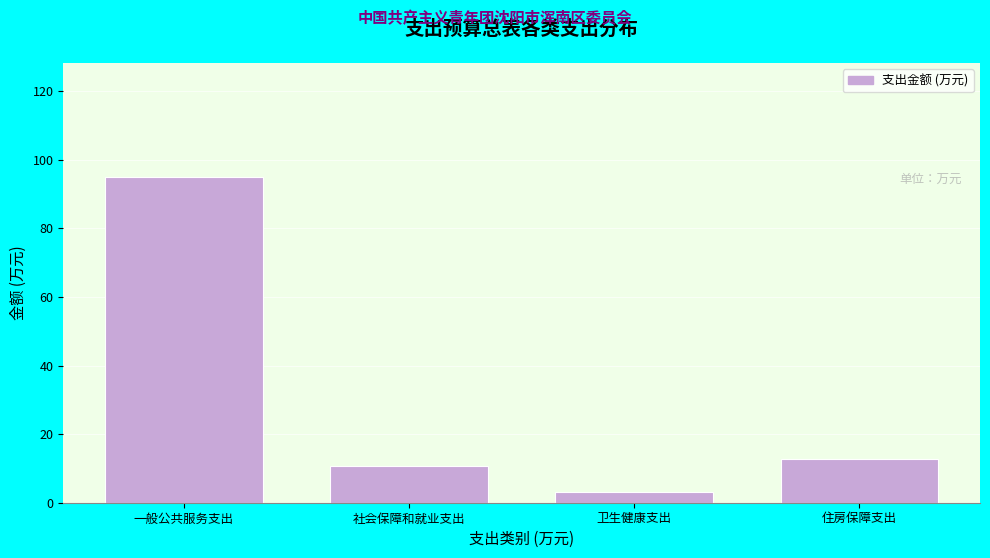

Reading right to left, what are all the values shown in this chart?

住房保障支出=12.7	卫生健康支出=3.1	社会保障和就业支出=10.6	一般公共服务支出=95.0